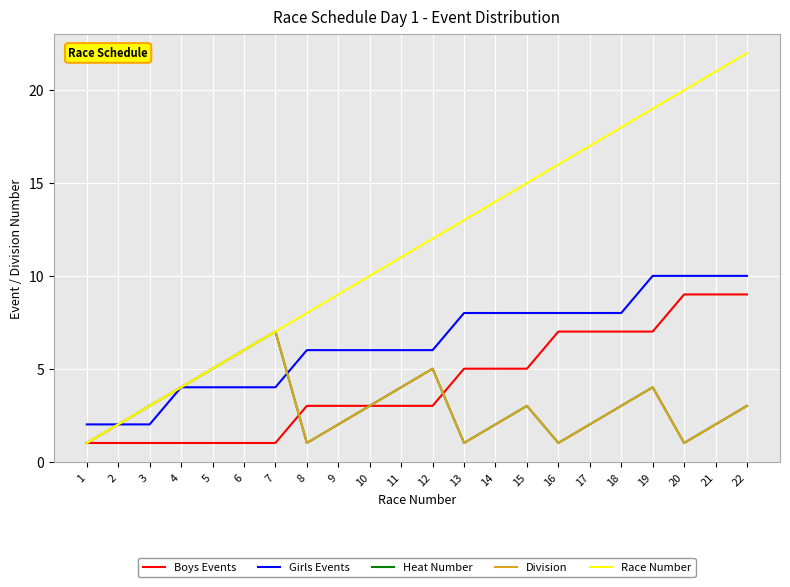

Does the chart have visible grid lines?

Yes